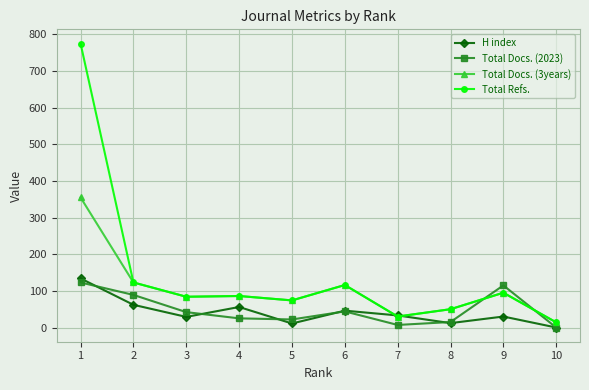

At how many categories does at least one series exceed 542?

1